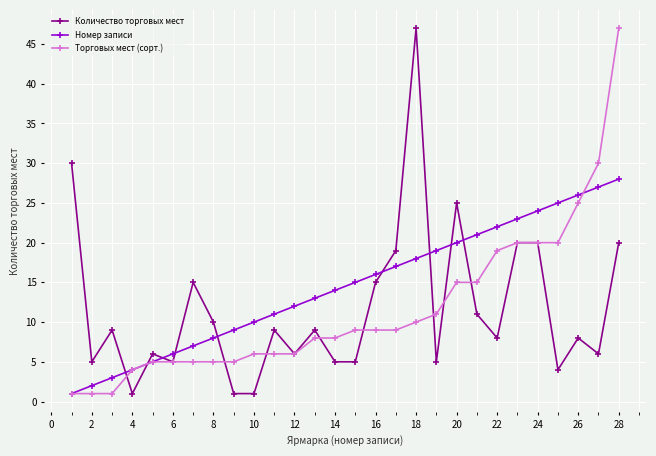

What is the highest value of the Количество торговых мест series?

47